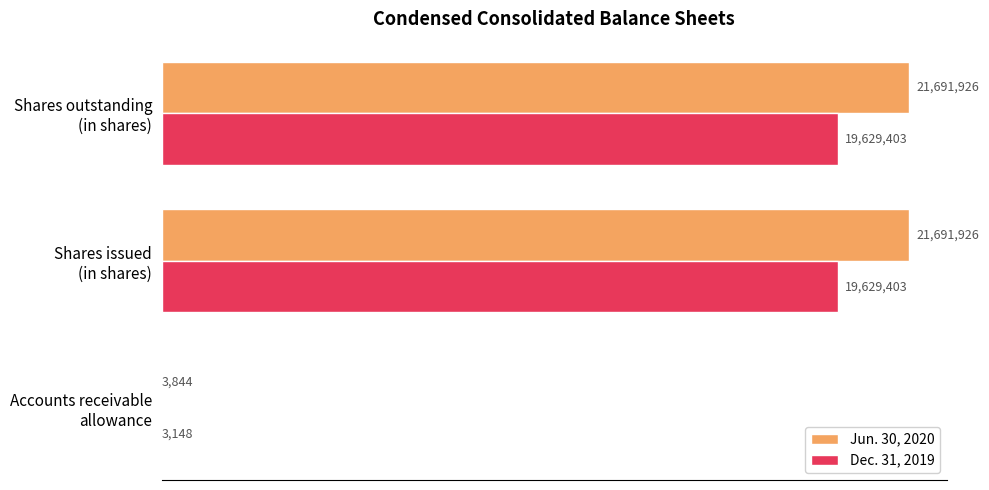

What are all the series names shown in the legend?

Jun. 30, 2020, Dec. 31, 2019